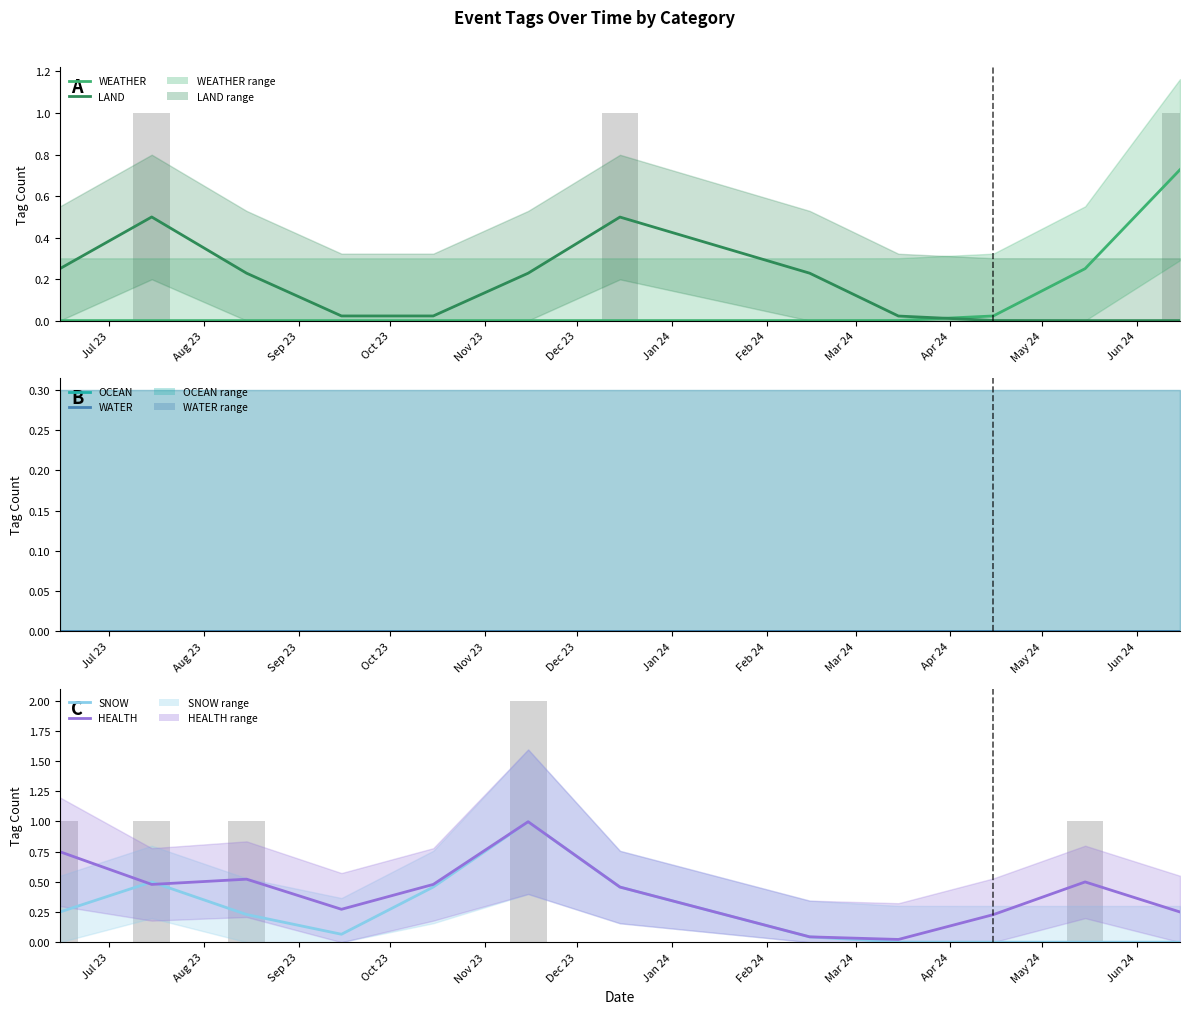

What is the label of the 2nd bar from the left?

Jul 23